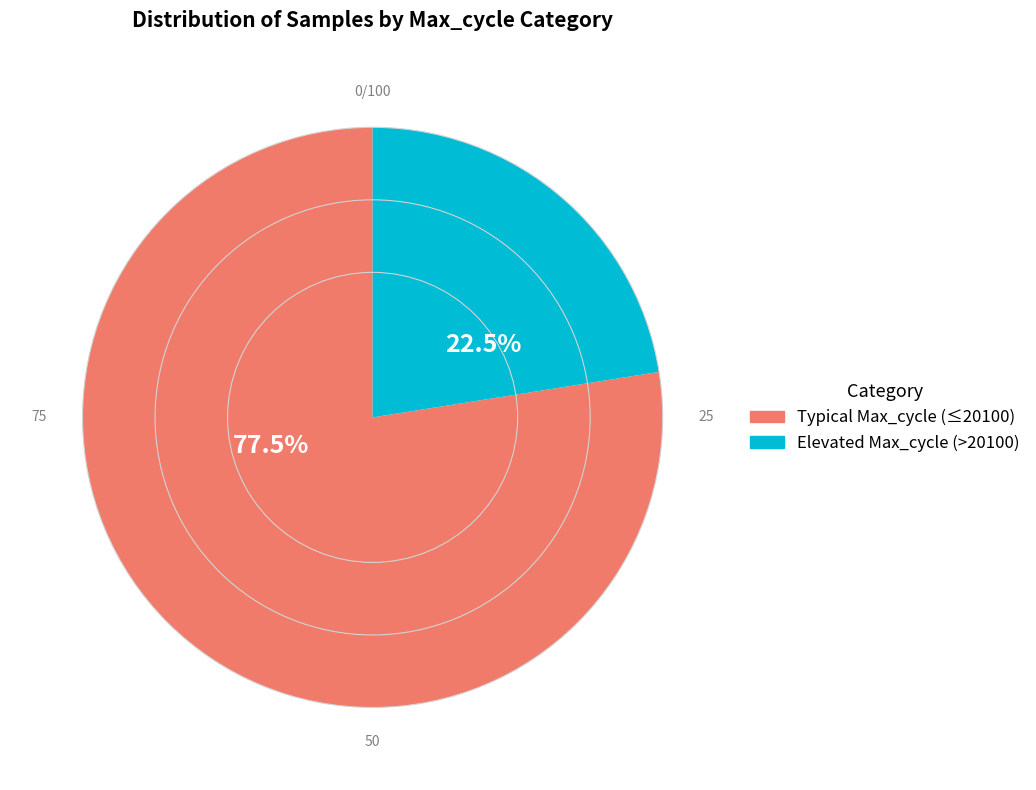

Is there any slice that represents more than half of the pie?

Yes